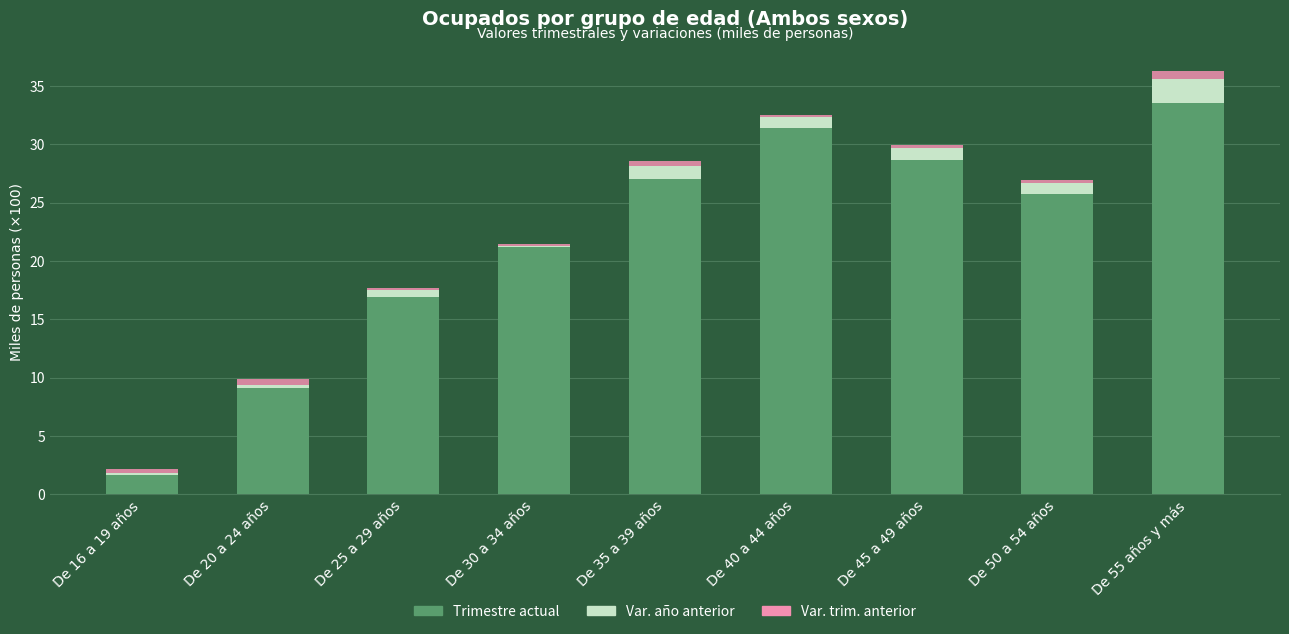

What is the total value across all series at De 55 años y más?

36.3